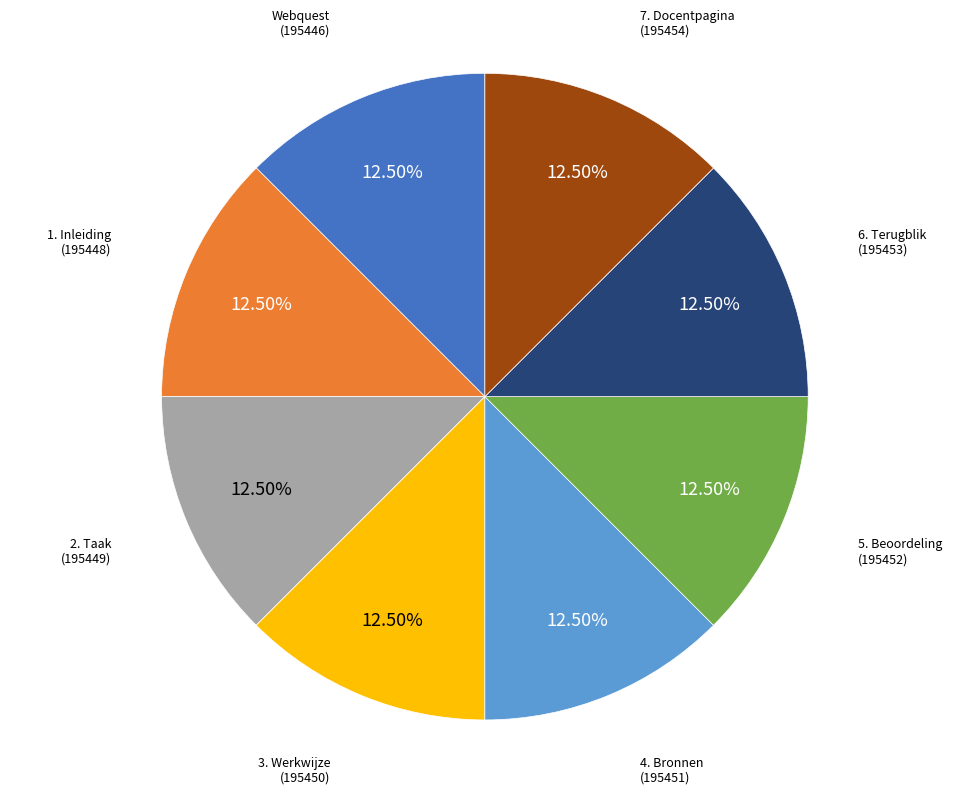

Does any single category account for the majority?

No